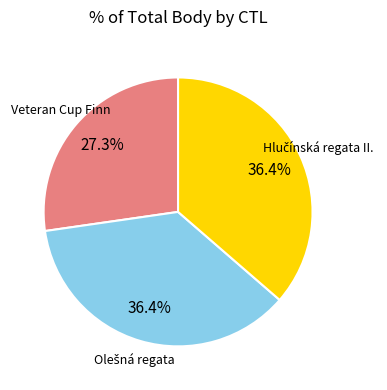

Is there any slice that represents more than half of the pie?

No